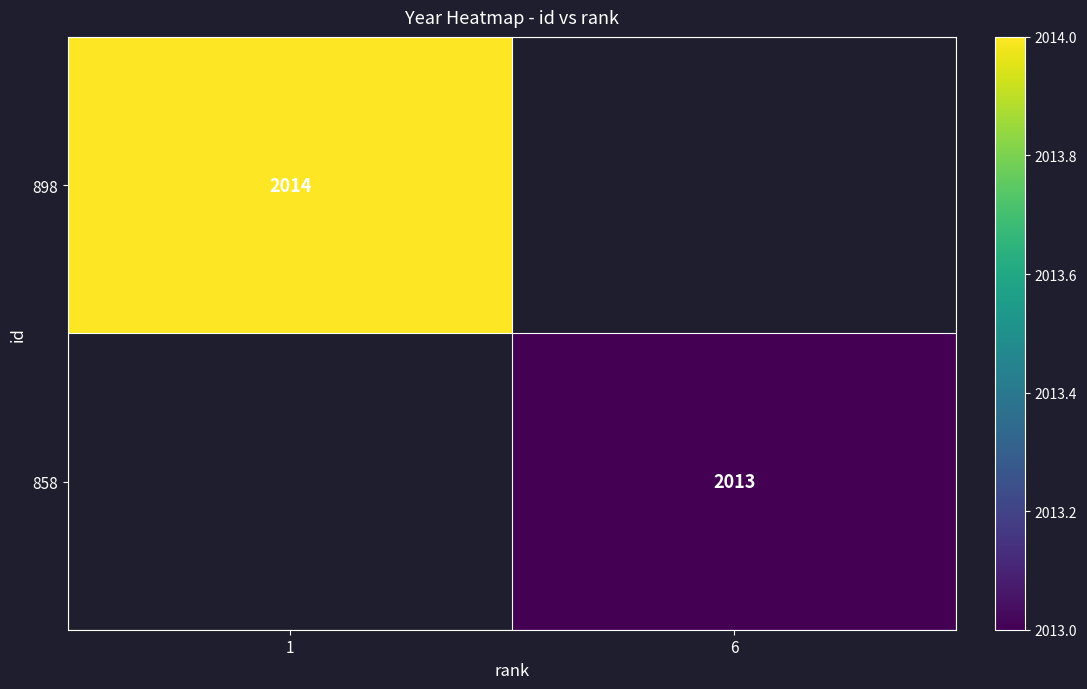

True or false: 898 has a value of 459 at 1.

False